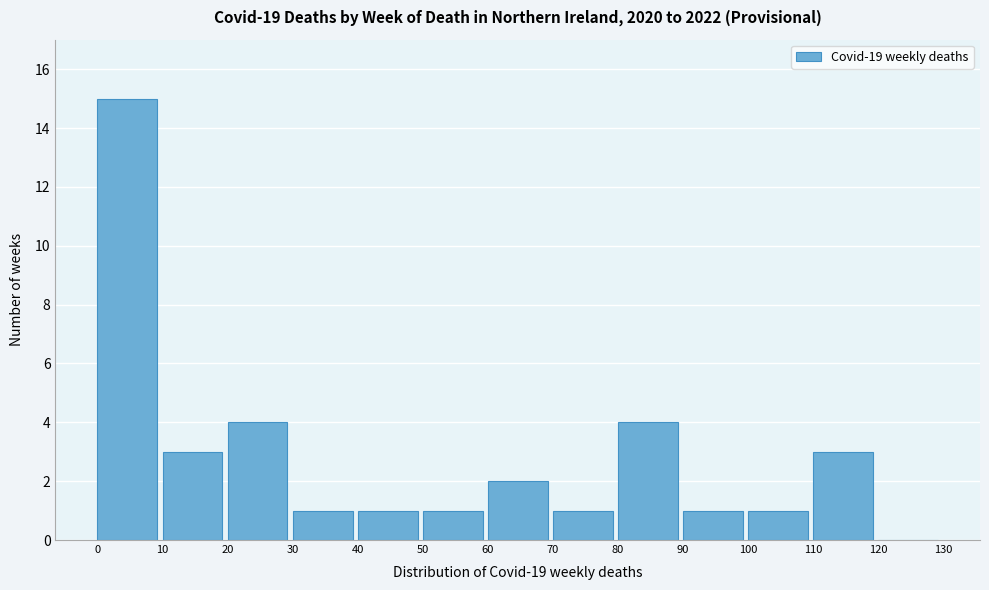

Over which range of the x-axis is the bar tallest?

0 to 10